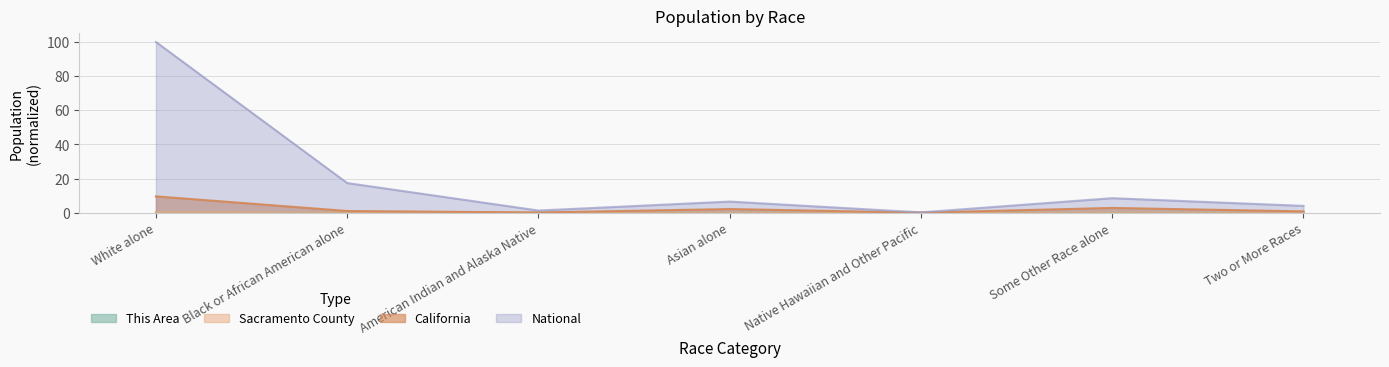

True or false: This Area and Sacramento County cross at least once.

False